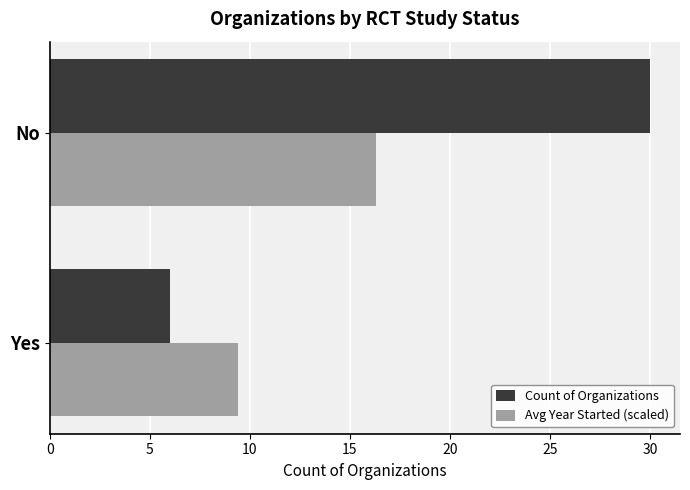

What is the highest value of the Avg Year Started (scaled) series?

16.3